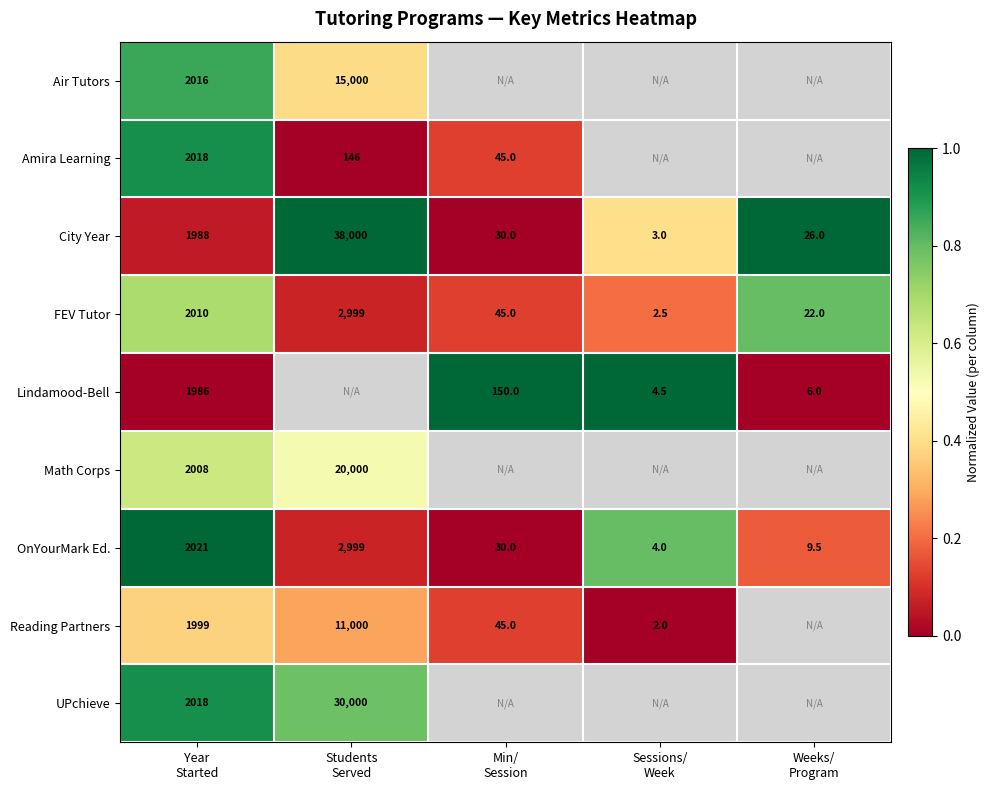

How many values in the OnYourMark Ed. series exceed 0?

4